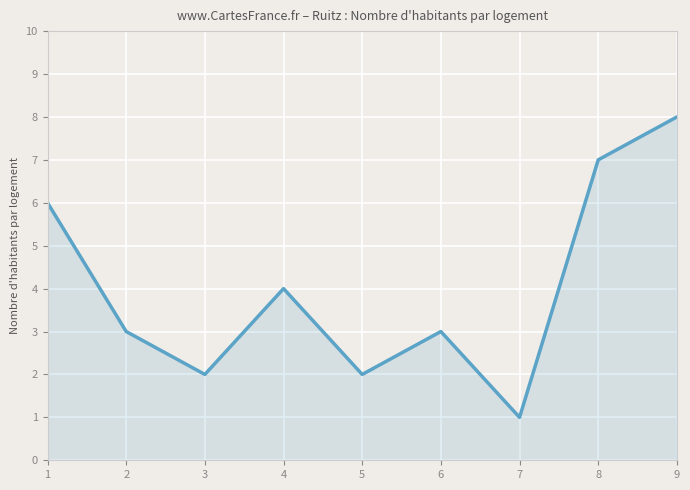

What is the difference between the values at 2 and 5?

1